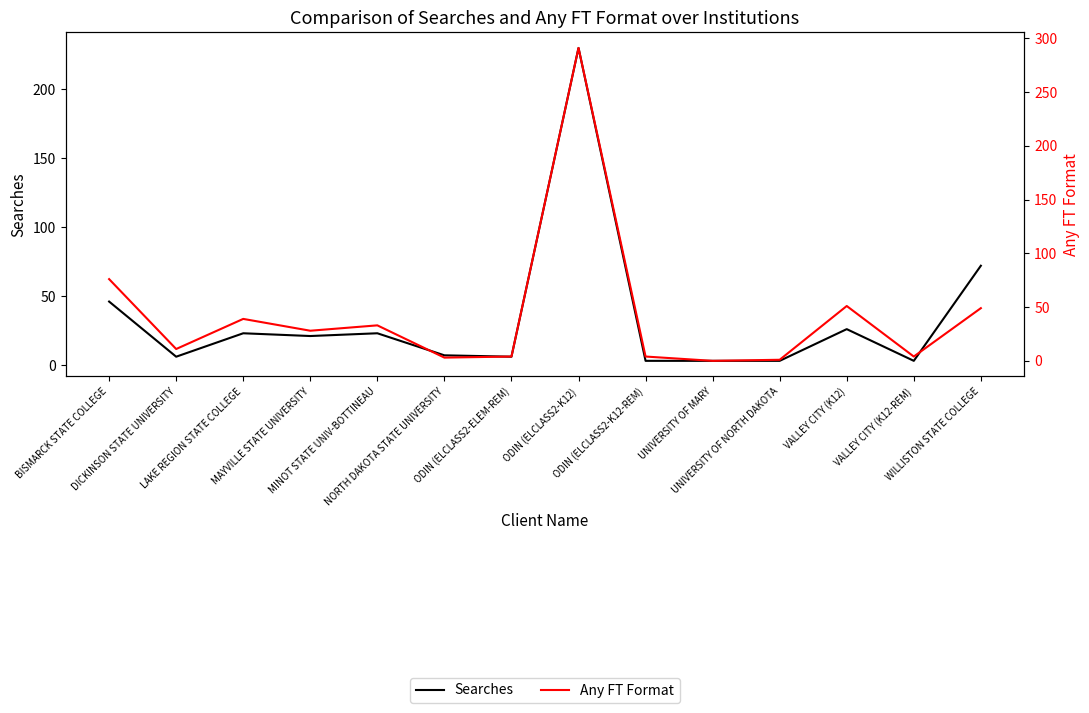

How many interior local peaks does the Searches series have?

4